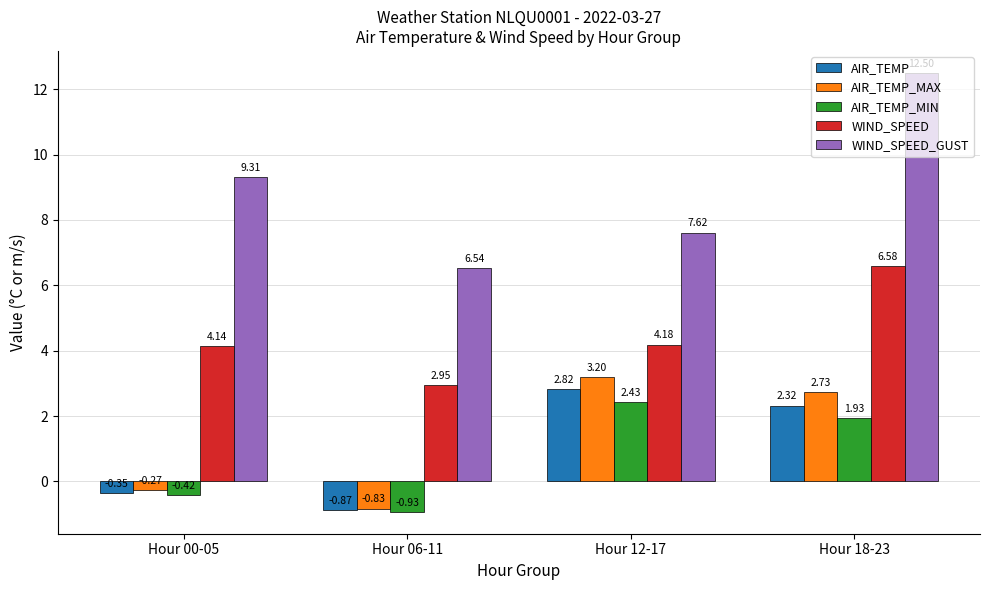

Which series has the largest total across all categories?

WIND_SPEED_GUST